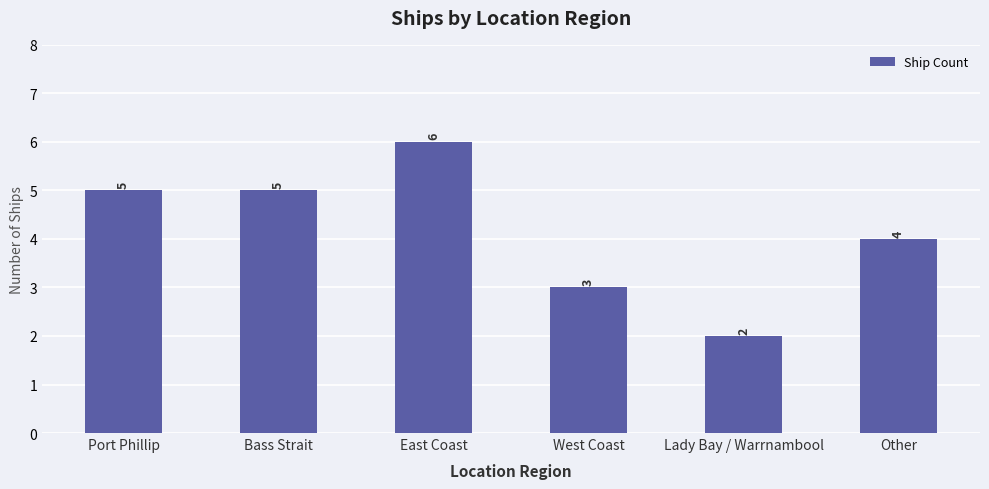

What is the sum of all values?

25